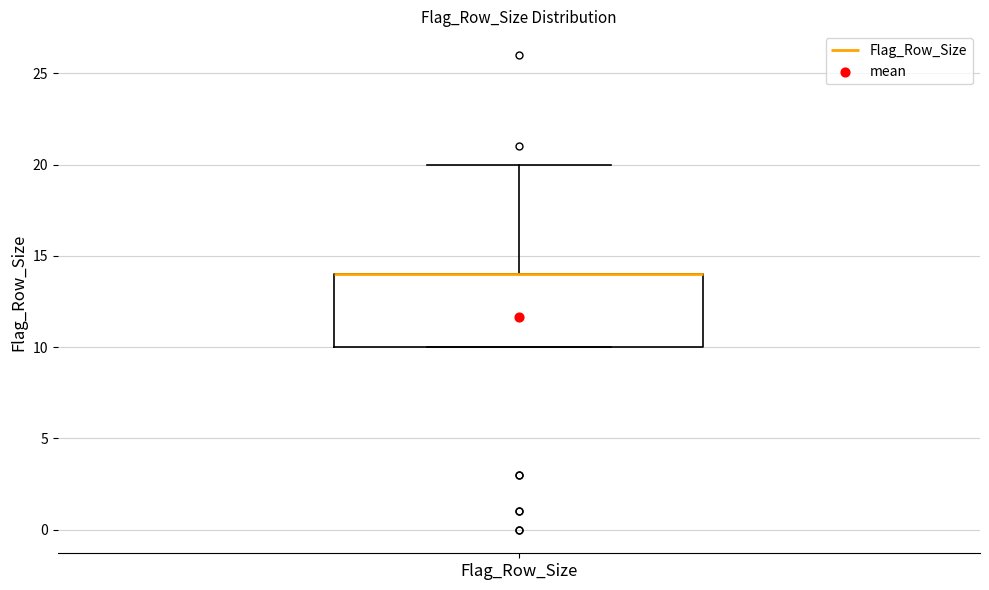

Read this box plot against the y-axis: the position of the median line, the range covered by the box, and the ends of both whiskers. The values are not printed on the chart, so give them approximately, as read against the axis.

median 14 (drawn on the box's upper edge), box 10 to 14, whiskers 10 to 20